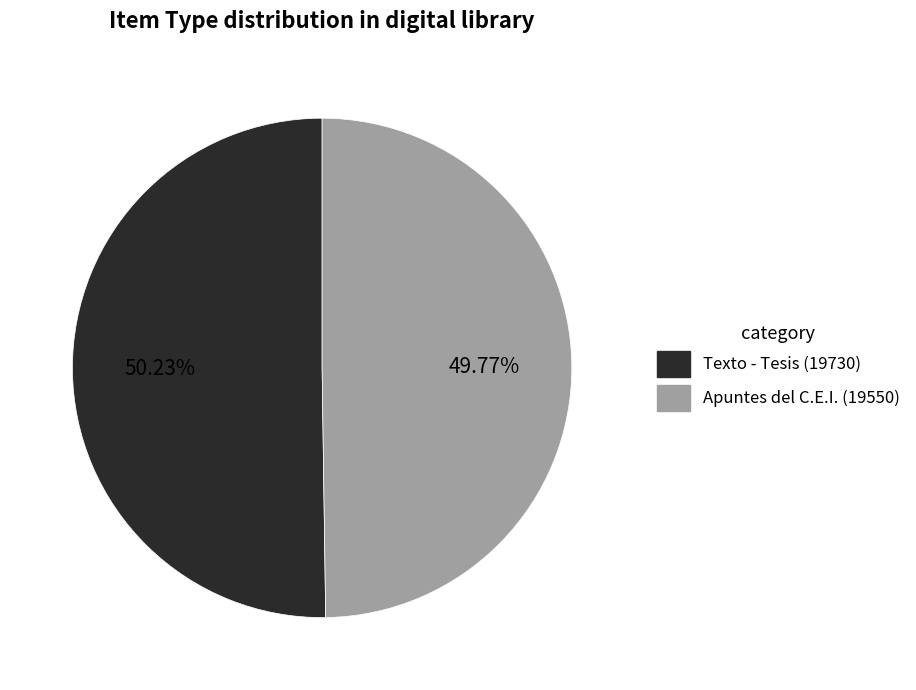

To the nearest percent, what percentage of the pie is Apuntes del C.E.I. (19550)?

50%